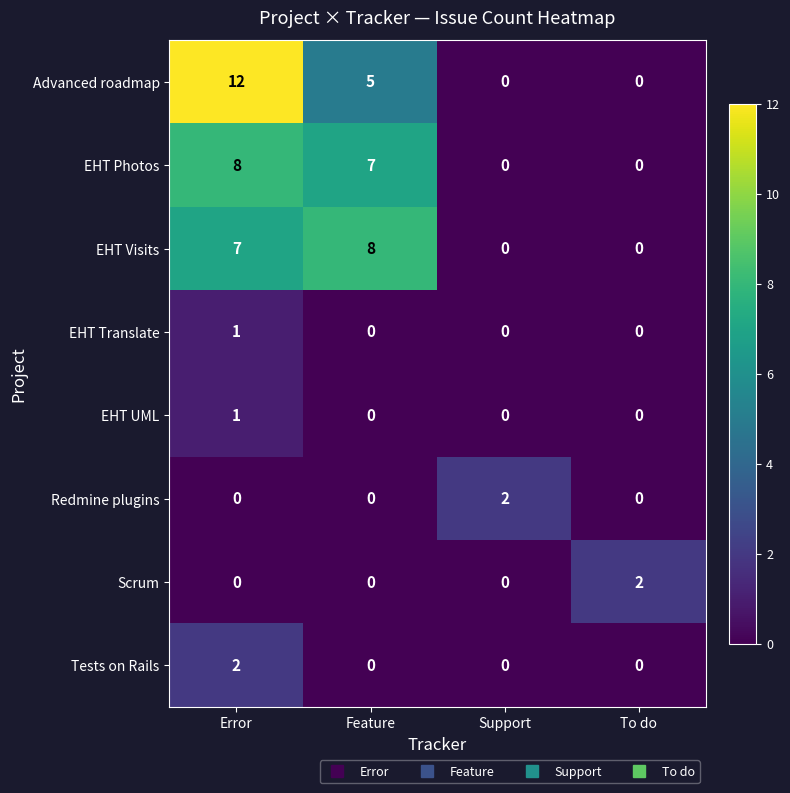

At how many categories does at least one series exceed 11?

1